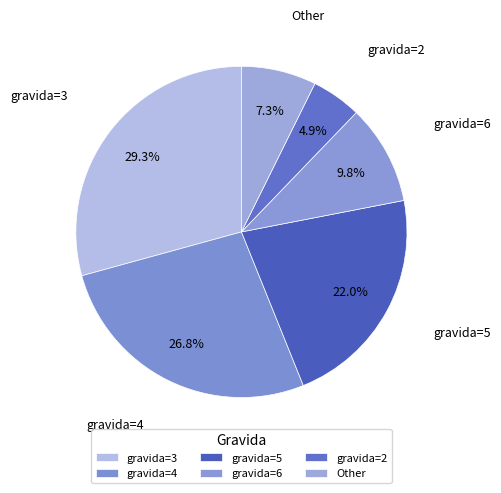

Which slice is the smallest?

gravida=2